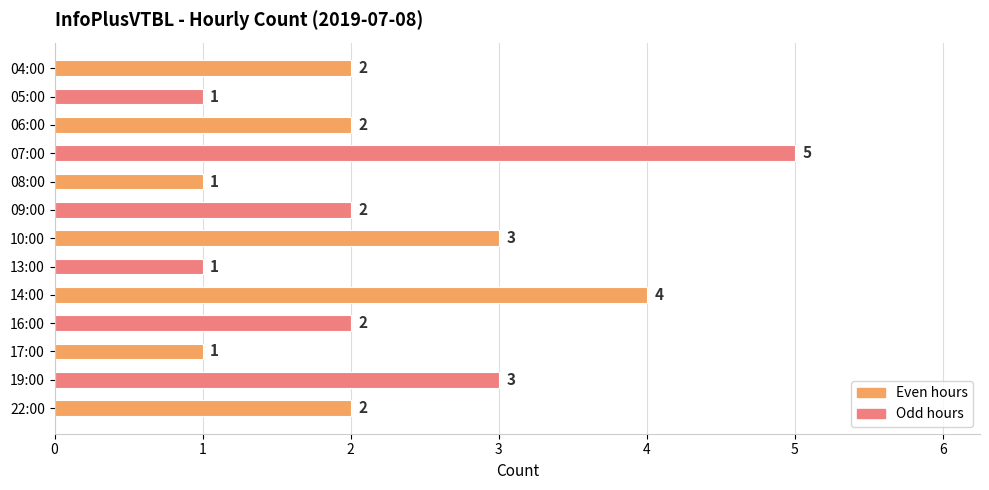

How many values are between 1 and 3?

11